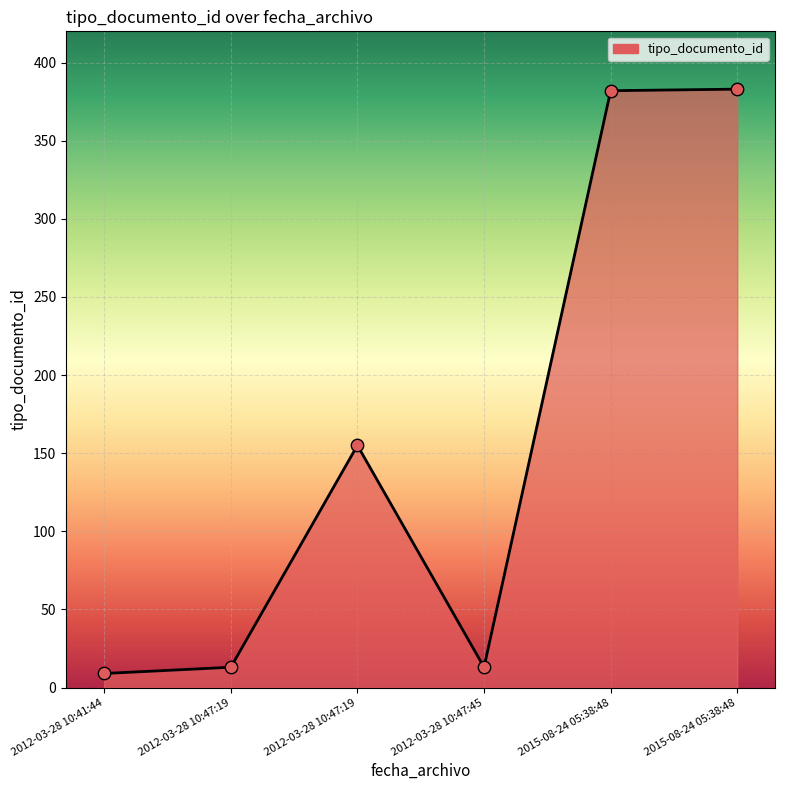

How many lines are shown in the chart?

1